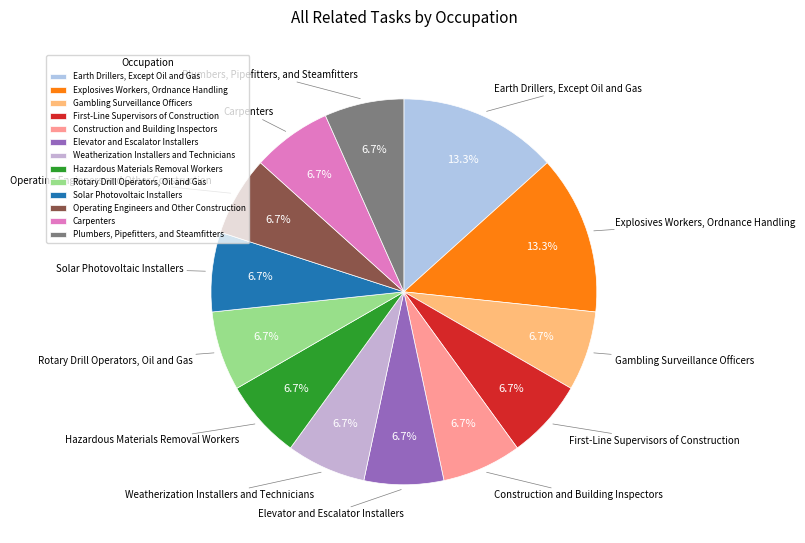

To the nearest percent, what is the combined percentage of Weatherization Installers and Technicians and Rotary Drill Operators, Oil and Gas?

13%